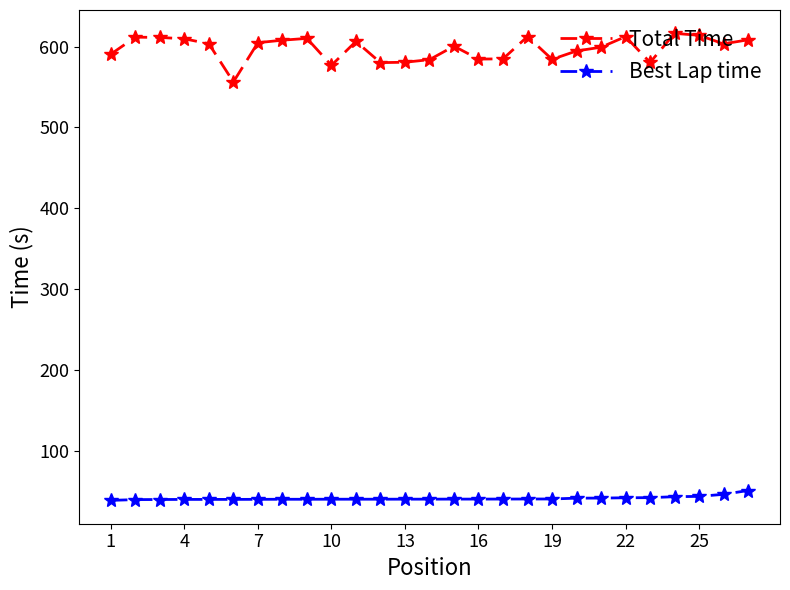

What is the difference between the second highest and minimum values in the Total Time series?

57.7